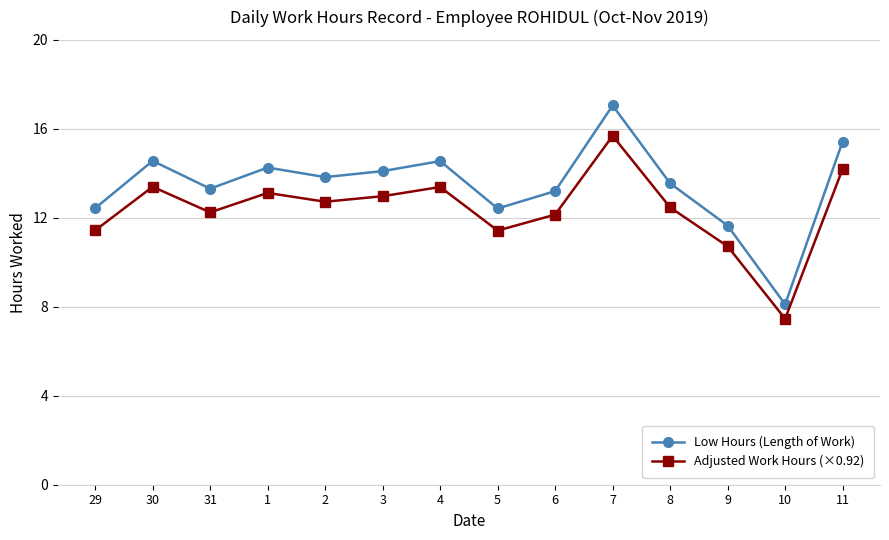

What is the average value of the Adjusted Work Hours (×0.92) series?

12.4